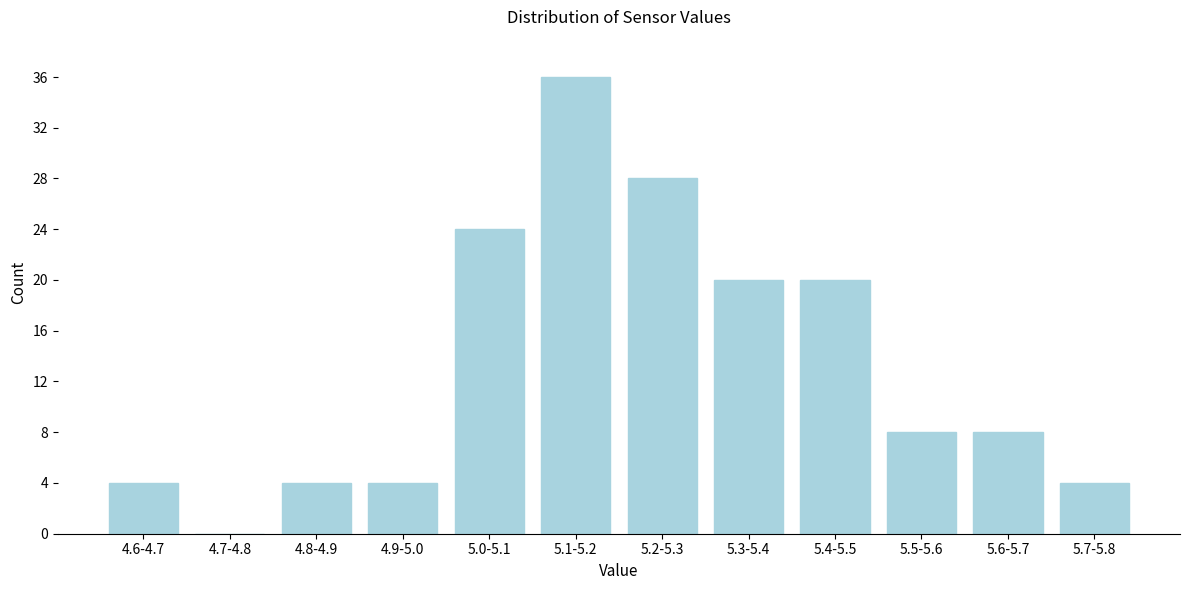

Reading left to right, transcribe all the data shown in this chart.

4.6-4.7=4	4.7-4.8=0	4.8-4.9=4	4.9-5.0=4	5.0-5.1=24	5.1-5.2=36	5.2-5.3=28	5.3-5.4=20	5.4-5.5=20	5.5-5.6=8	5.6-5.7=8	5.7-5.8=4